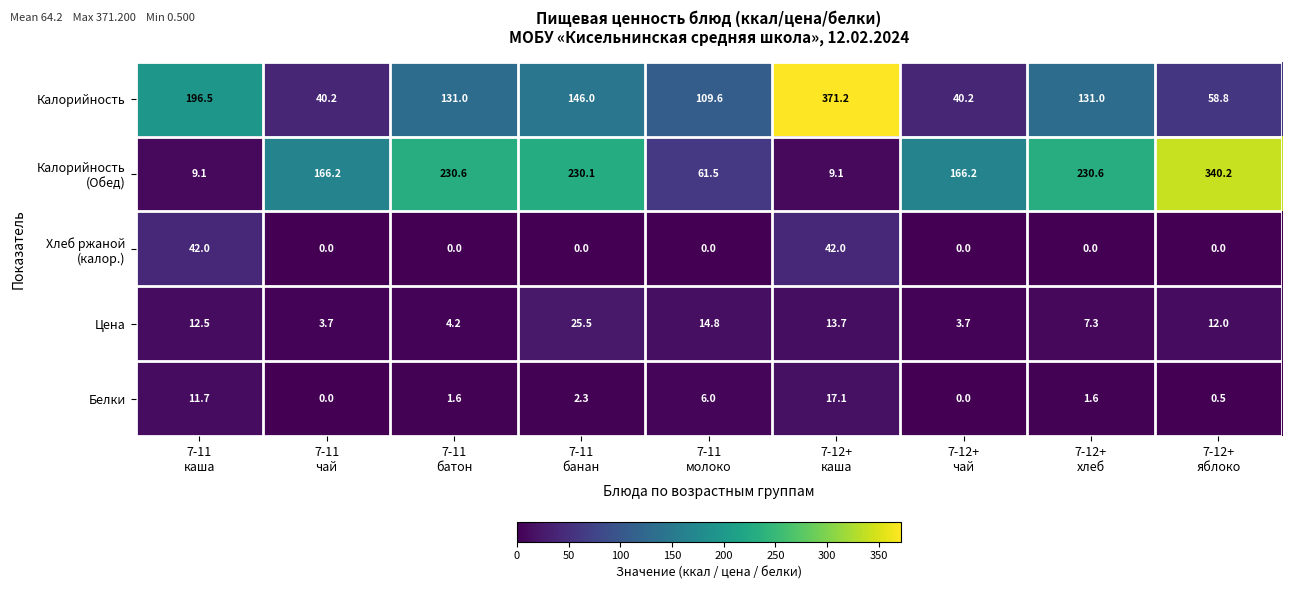

Which category has the highest value across all series?

7-12+
каша